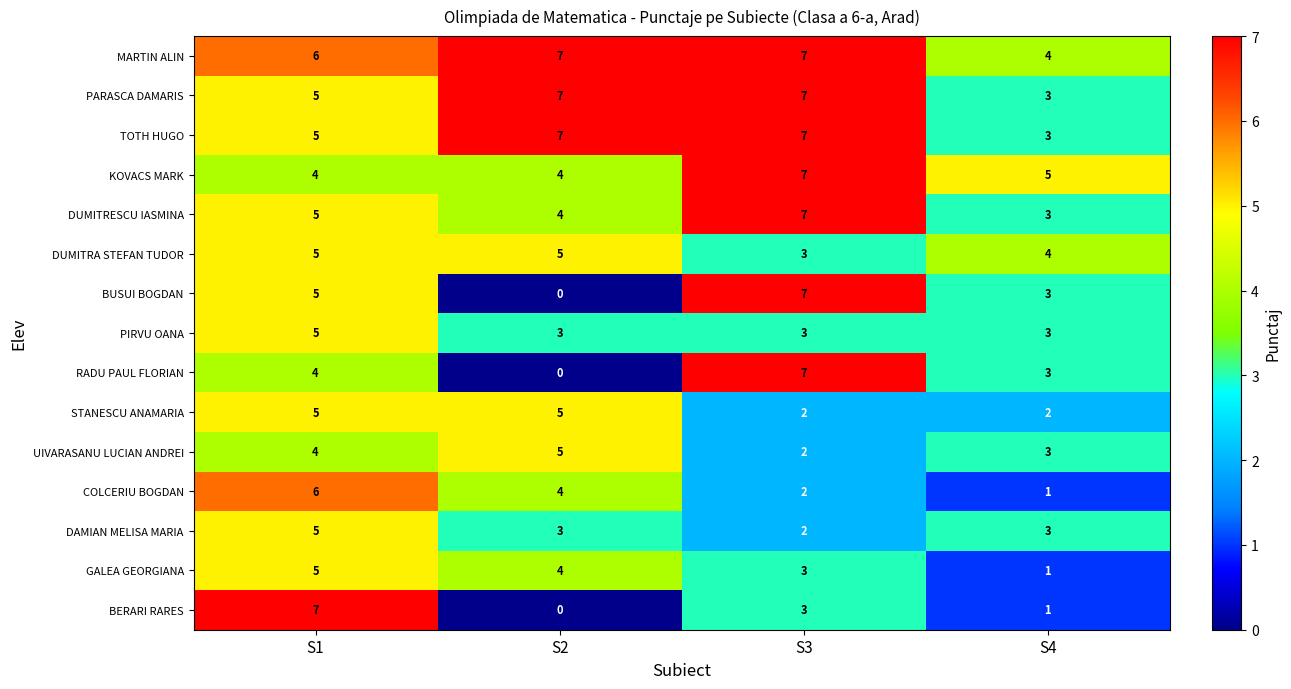

Which category has the lowest value in the DUMITRA STEFAN TUDOR series?

S3